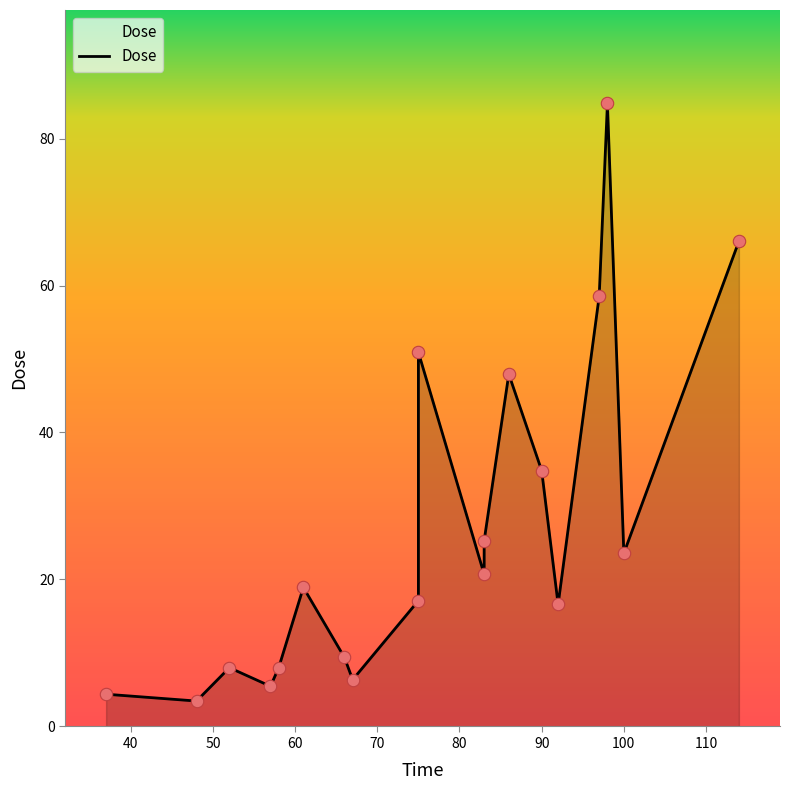

Which has a higher value, 58 or 97?

97